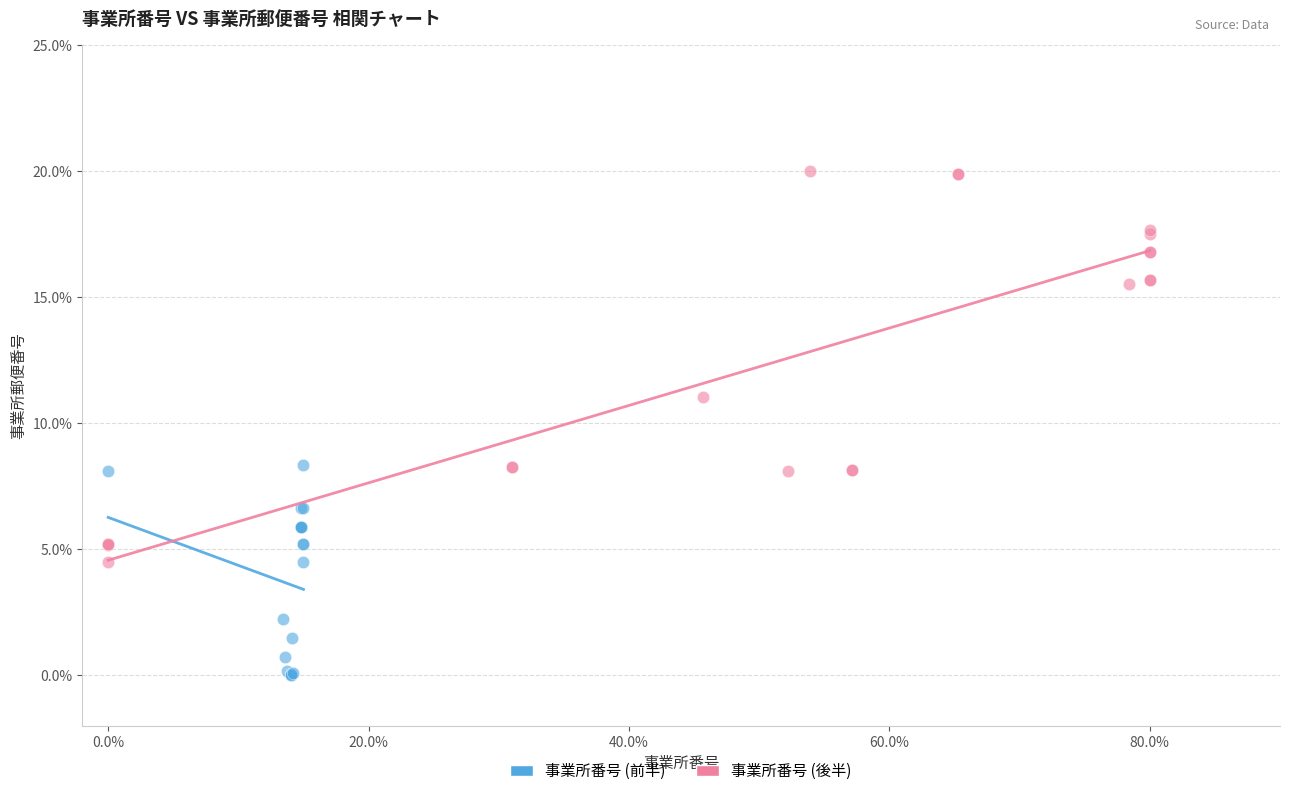

Which series reaches the maximum Y coordinate?

事業所番号 (後半)